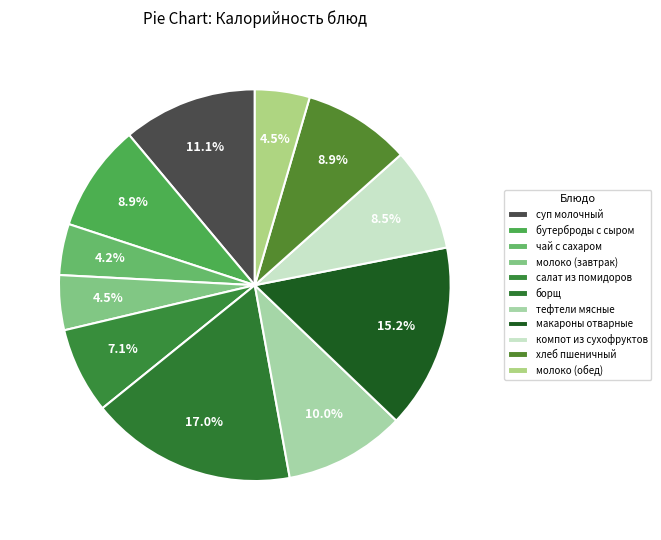

What is the largest slice in the pie chart?

борщ